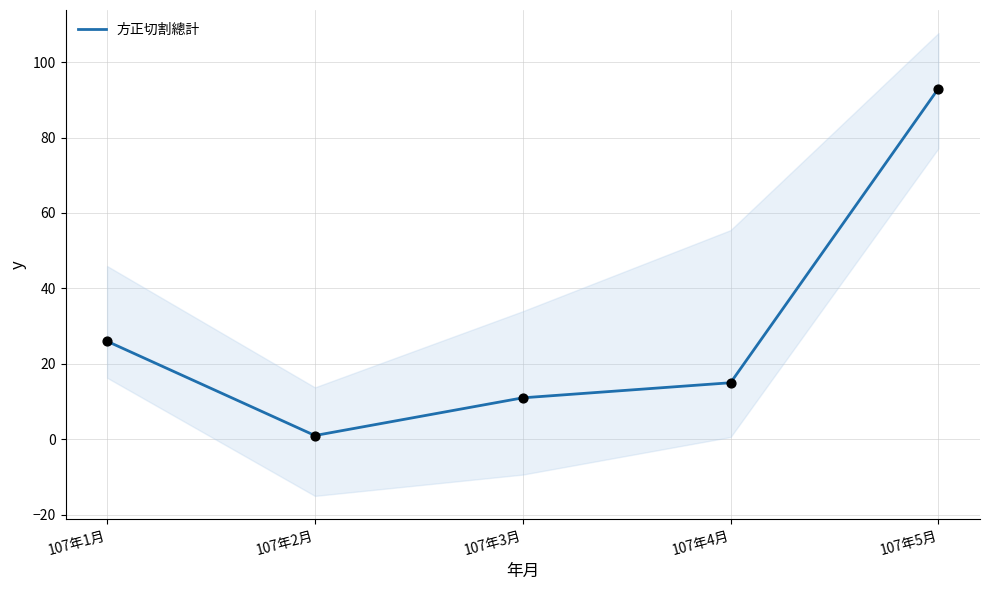

What is the change in value from 107年4月 to 107年5月?

+78